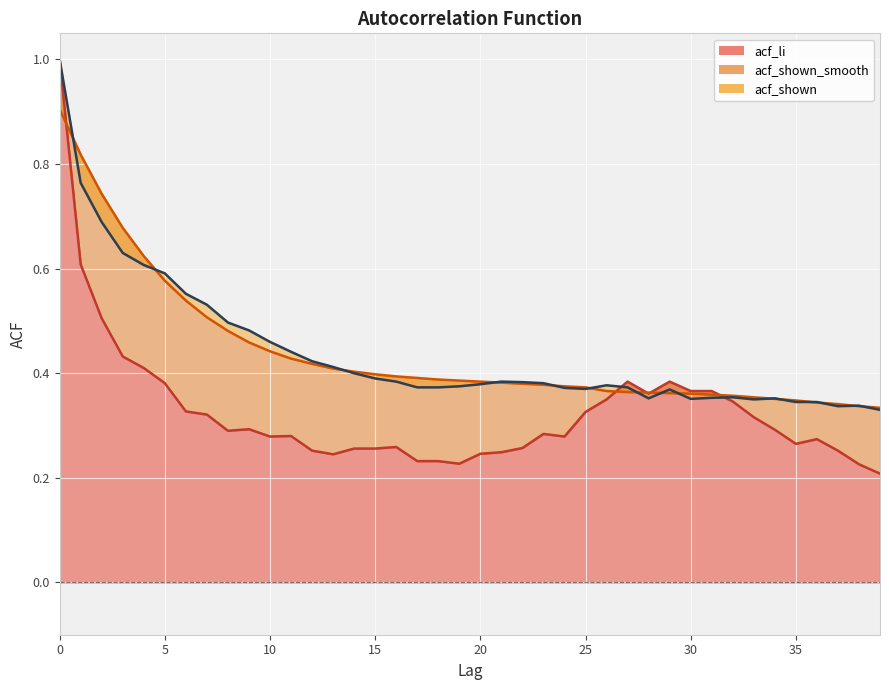

Which series has the widest spread of values?

acf_li